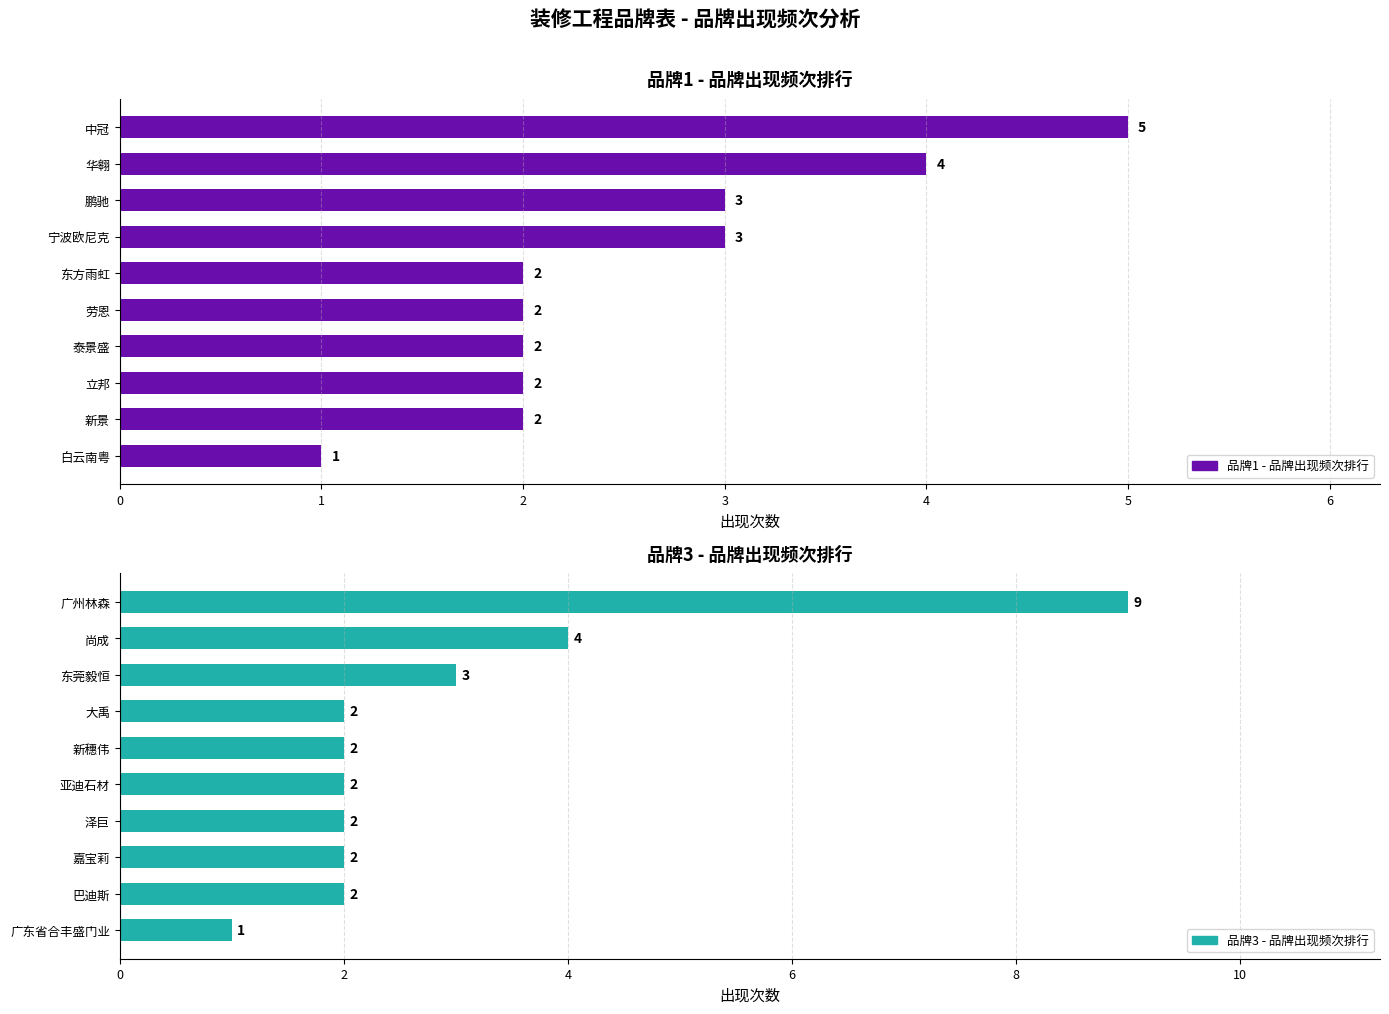

How many data points in 品牌1 - 品牌出现频次排行 are less than 2?

1